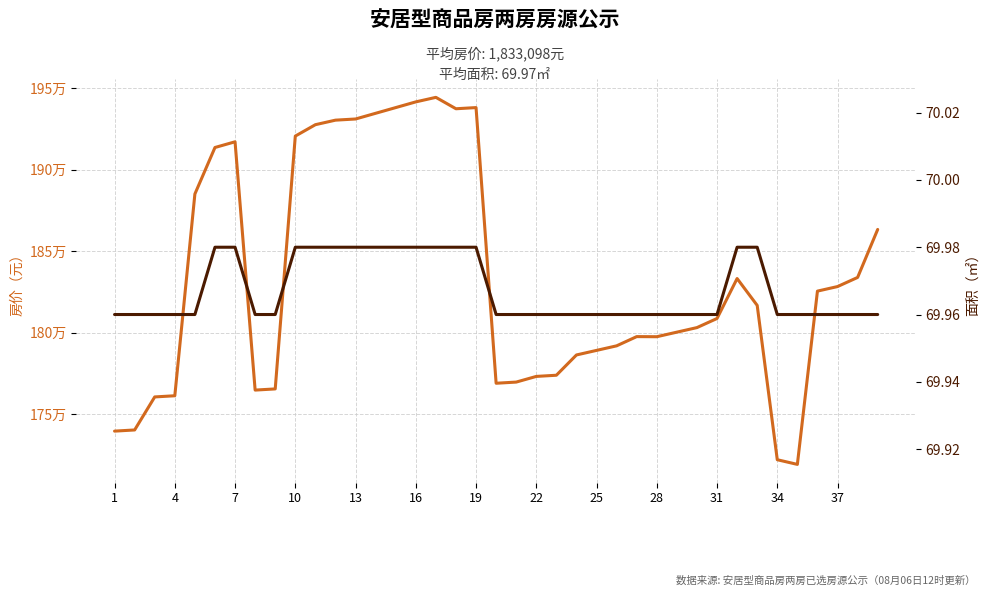

What is the approximate value of 面积（㎡） at 31?

70.0